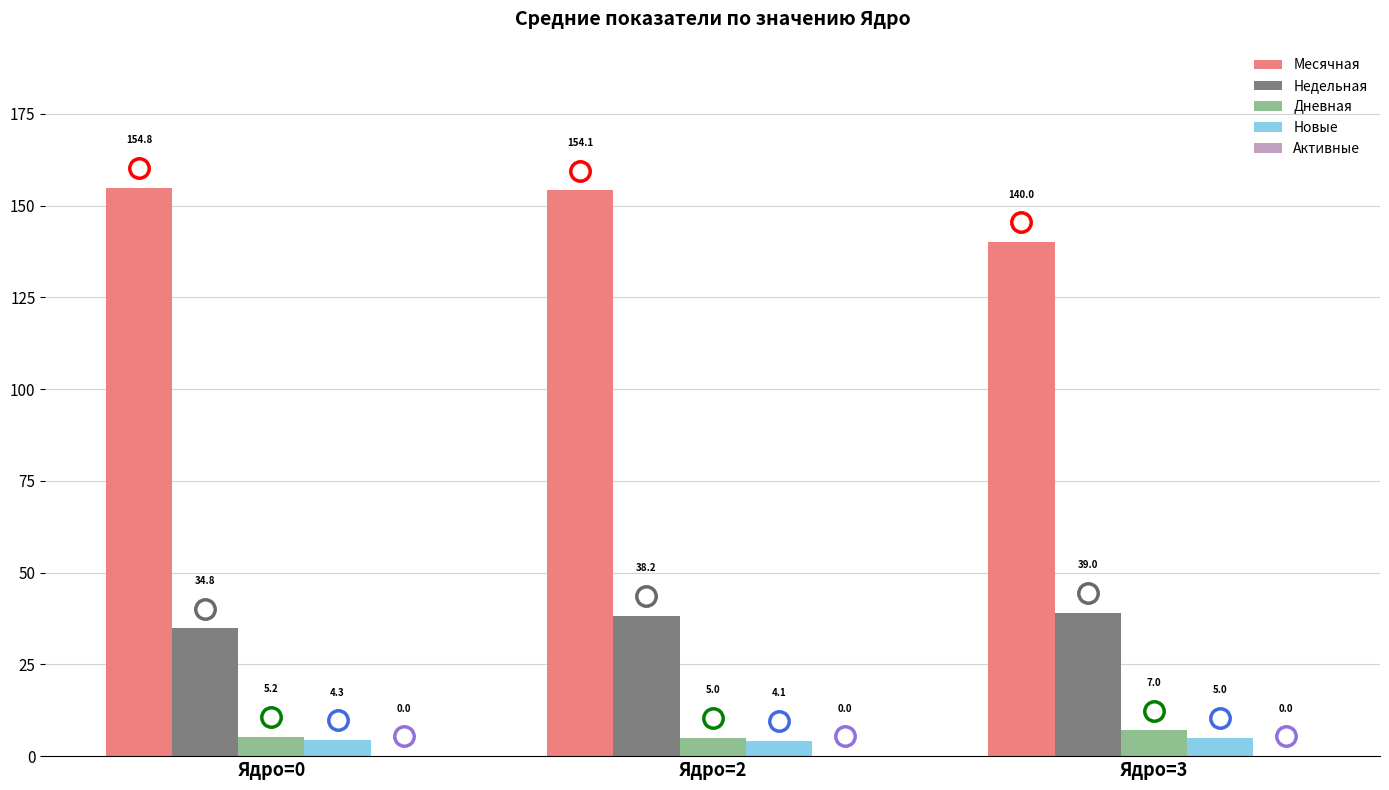

How many groups of bars are there?

3